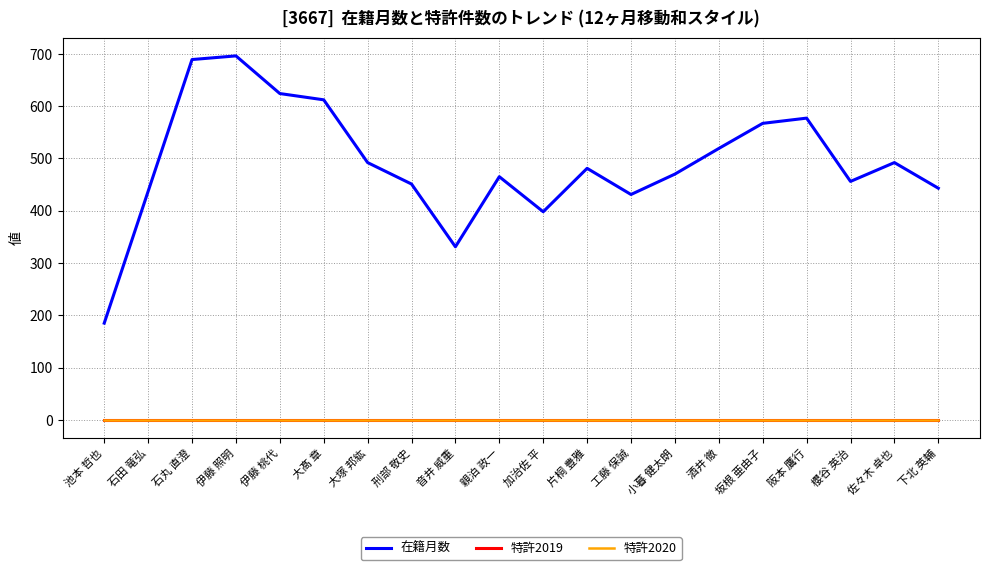

What is the value of the 在籍月数 point at the 20th from the left?

443